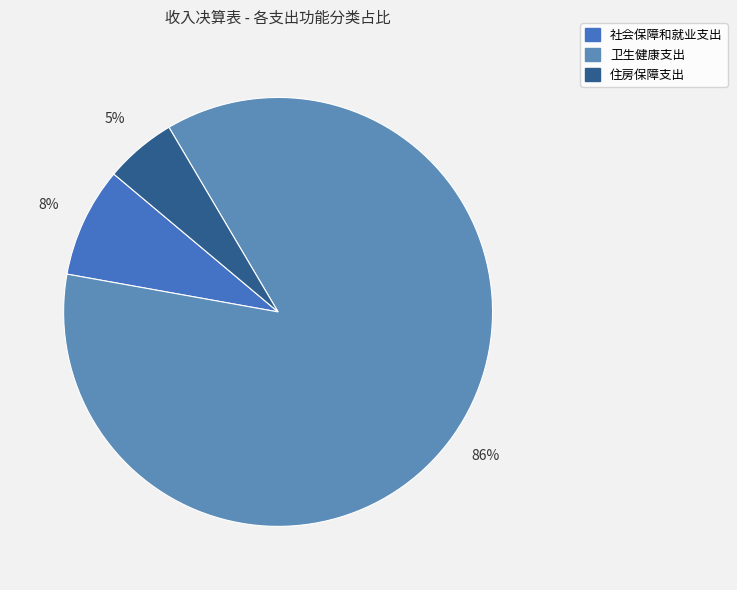

Between 住房保障支出 and 卫生健康支出, which is larger?

卫生健康支出